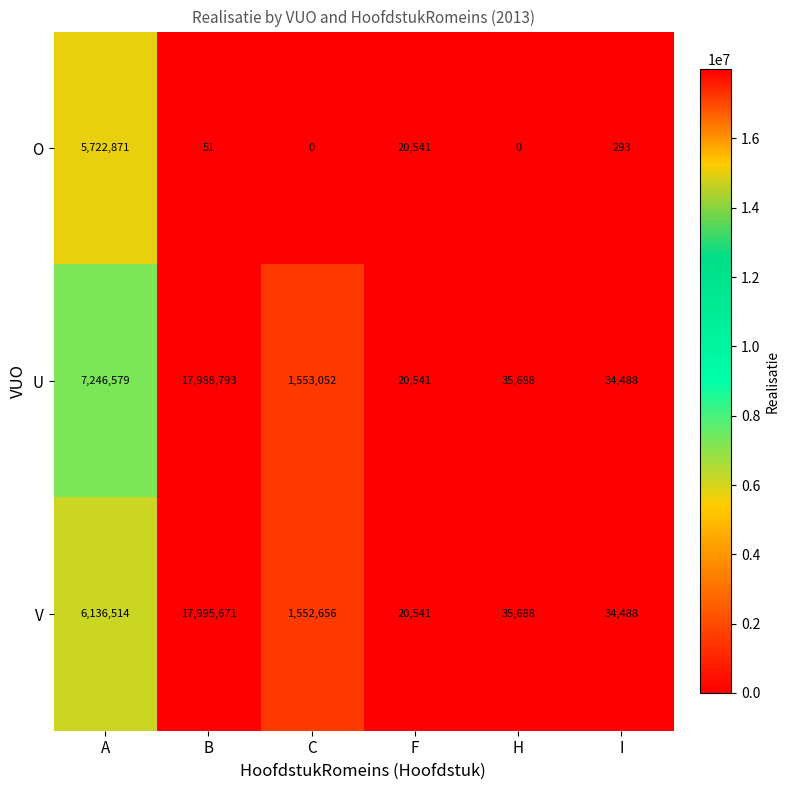

Which series has the widest spread of values?

V